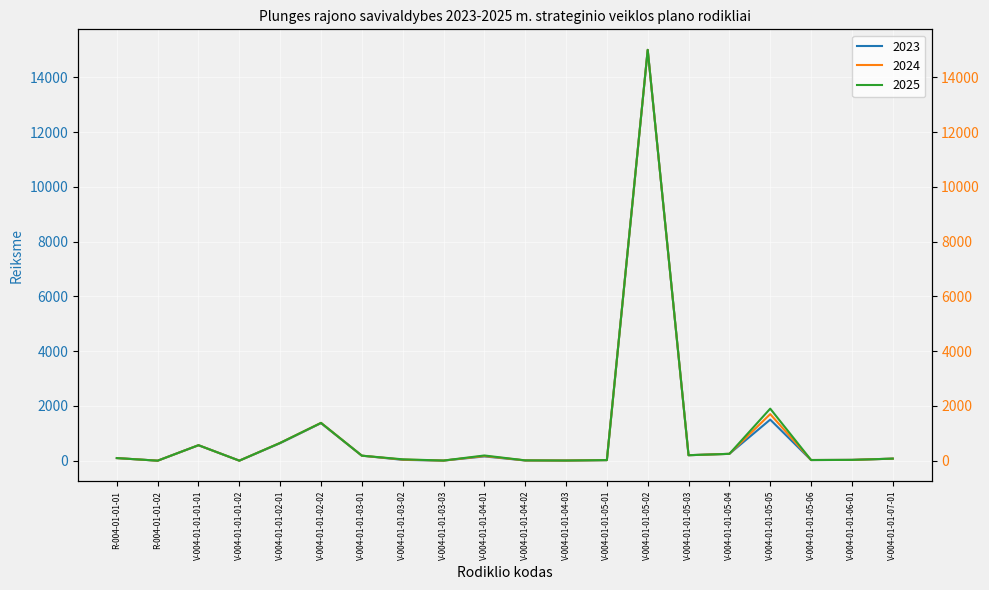

What is the sum of all 2024 values?

20403.5